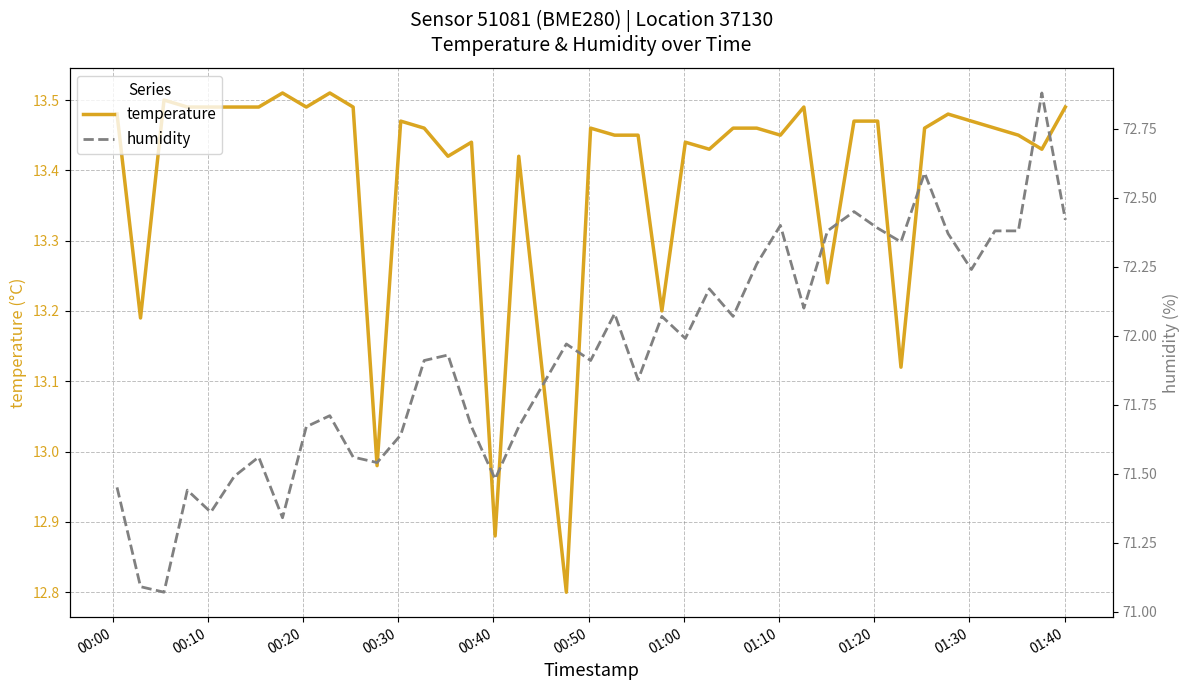

What is the minimum value for temperature?

12.8